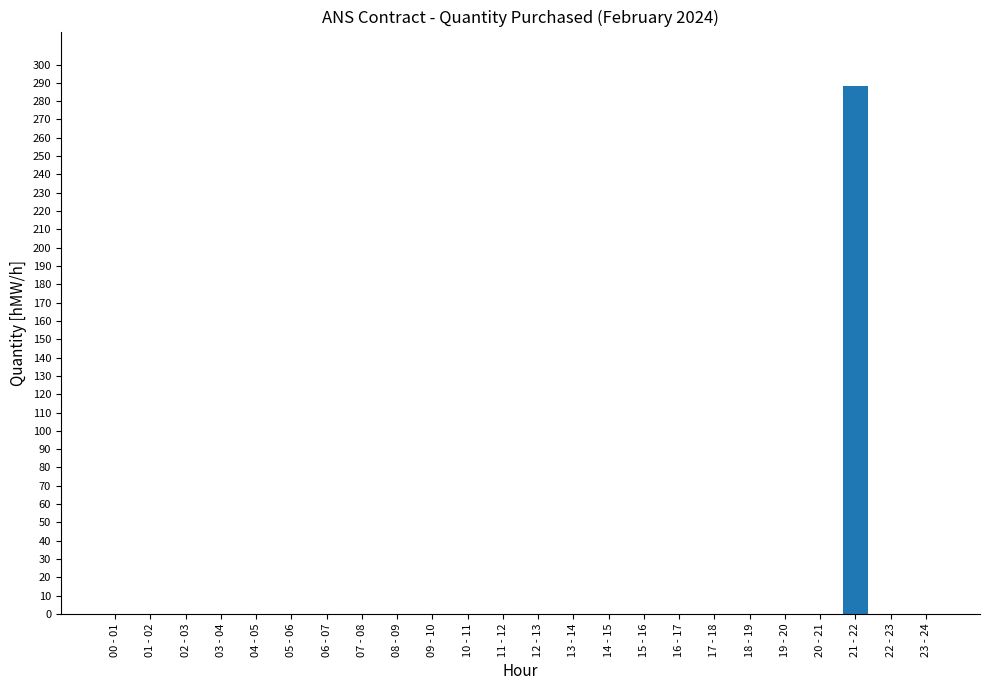

What is the change in value from 10 - 11 to 21 - 22?

+288